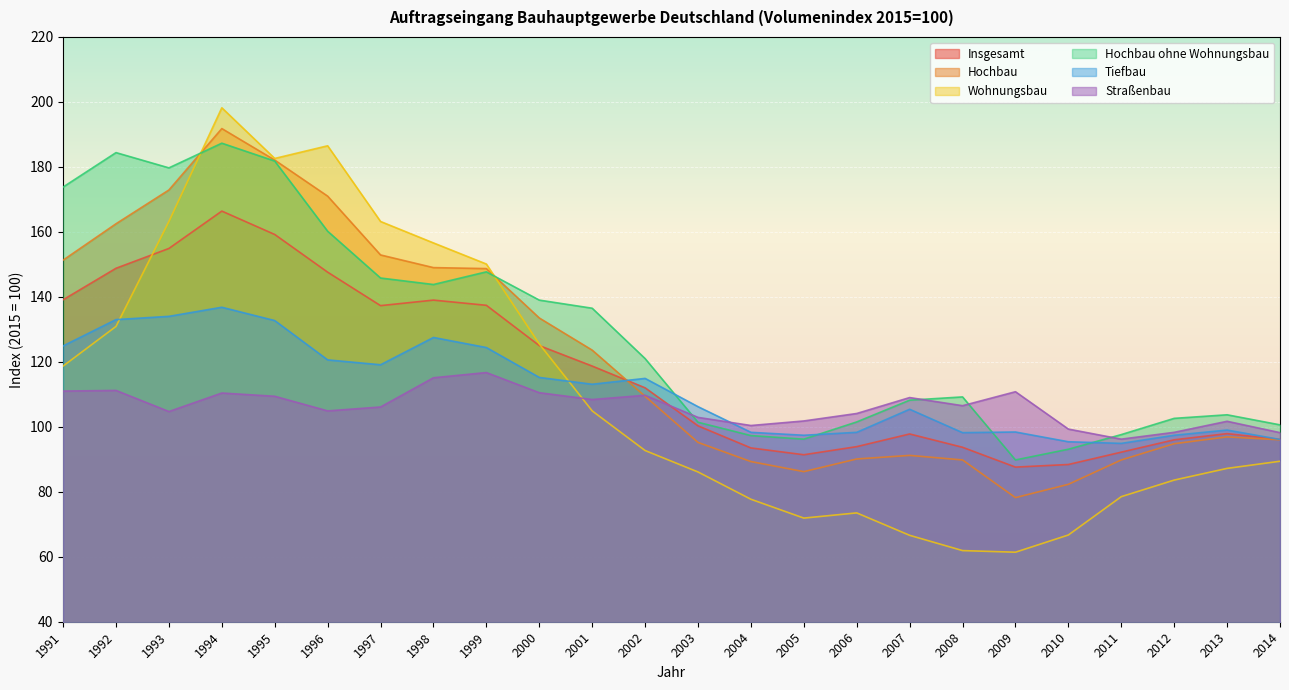

What is the difference between the maximum and second lowest values in the Insgesamt series?

78.0